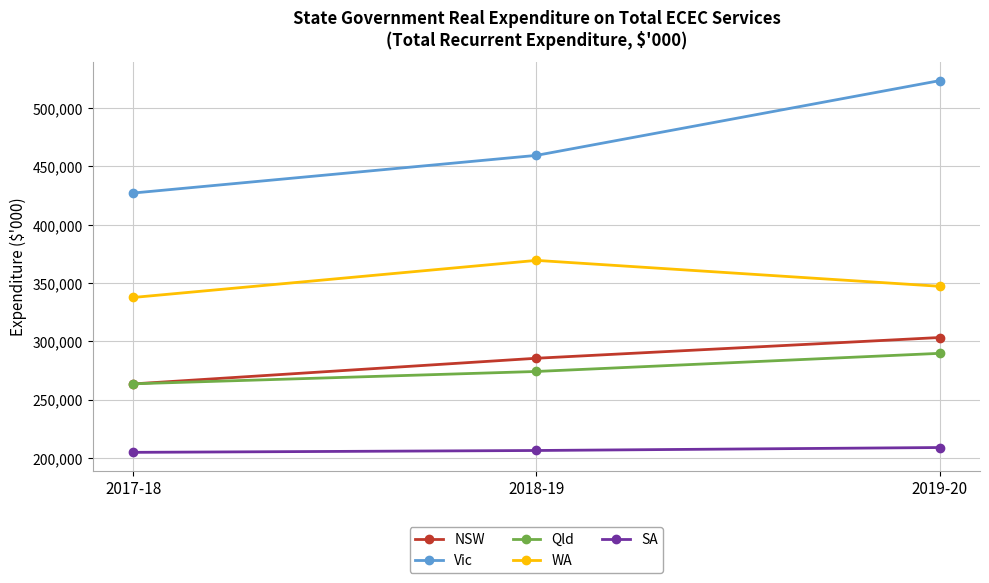

What value does the WA series have at 2018-19?

369377